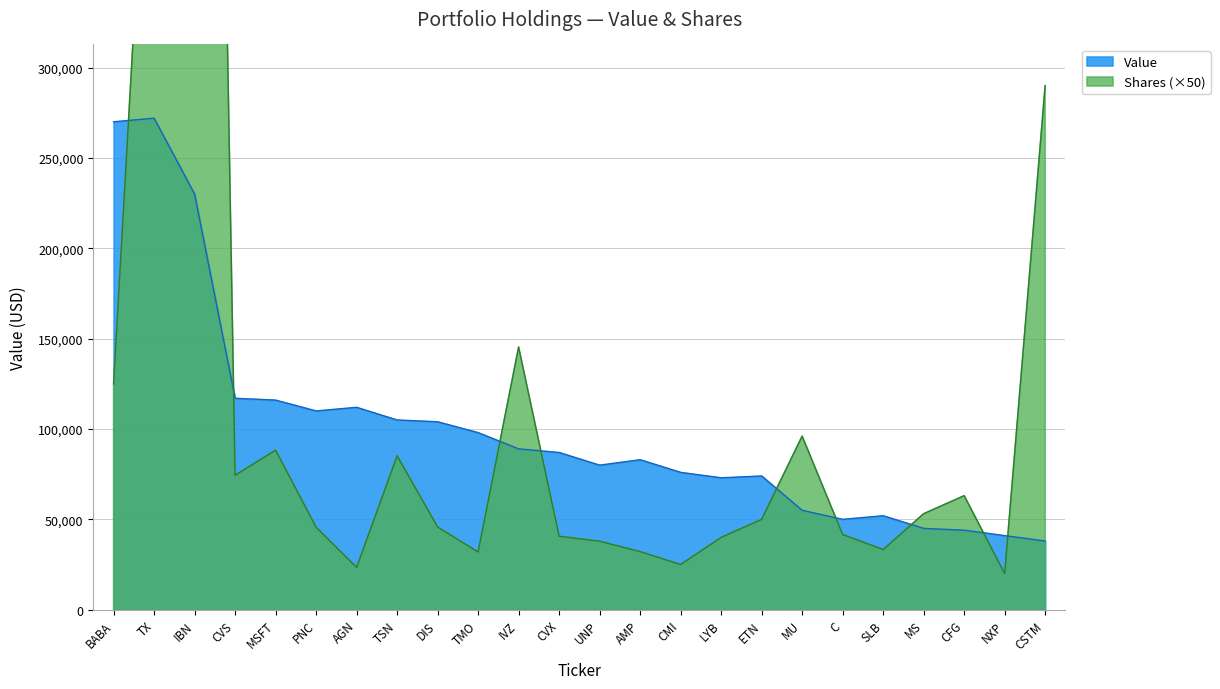

Does the chart have visible grid lines?

Yes